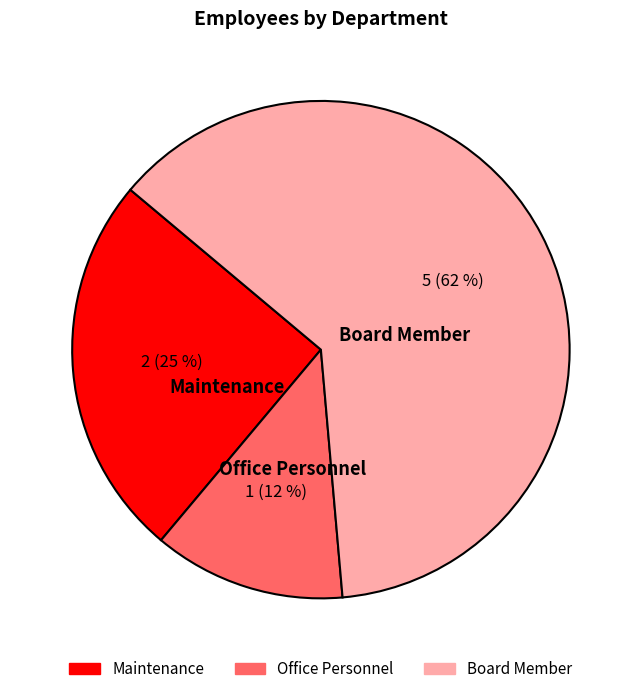

To the nearest percent, what is the average slice percentage?

33%